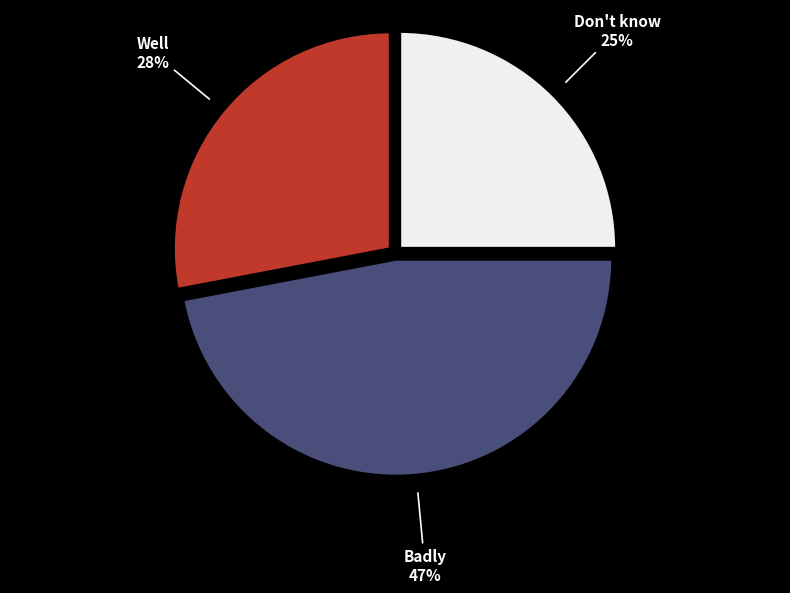

To the nearest percent, what is the difference between the largest and smallest slice percentages?

22%